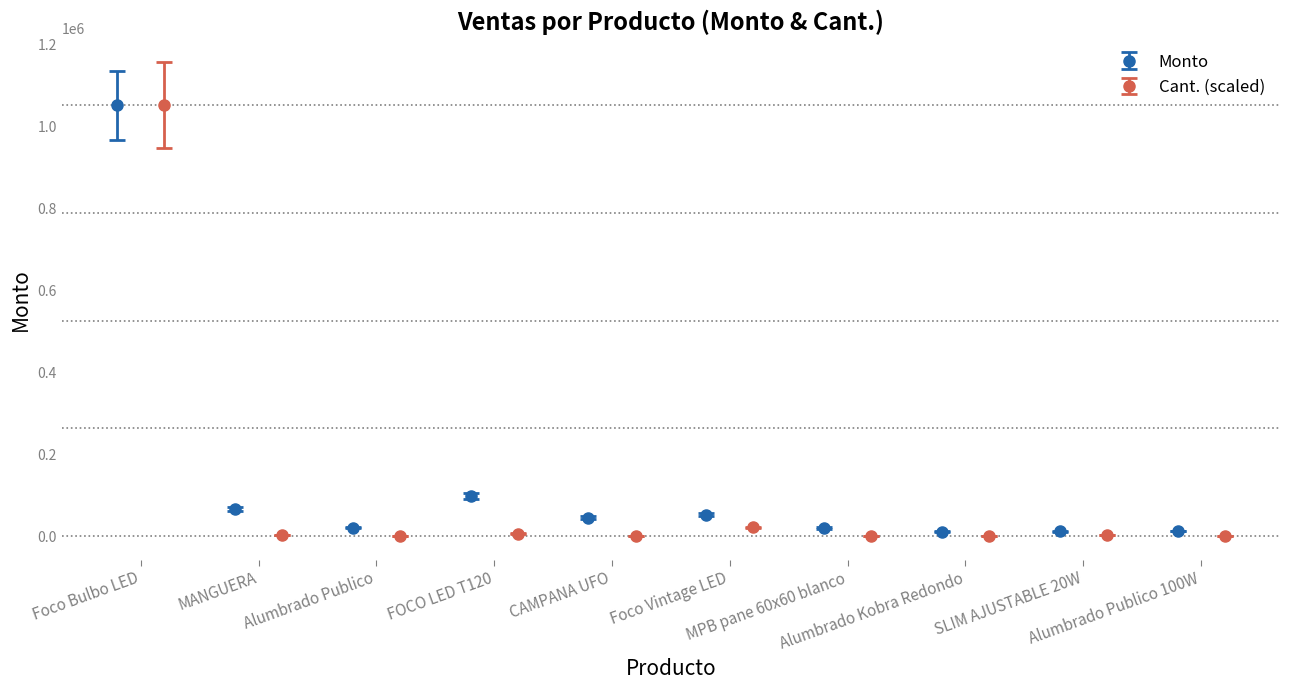

What is the value of the Monto point at the 2nd from the left?

65600.0